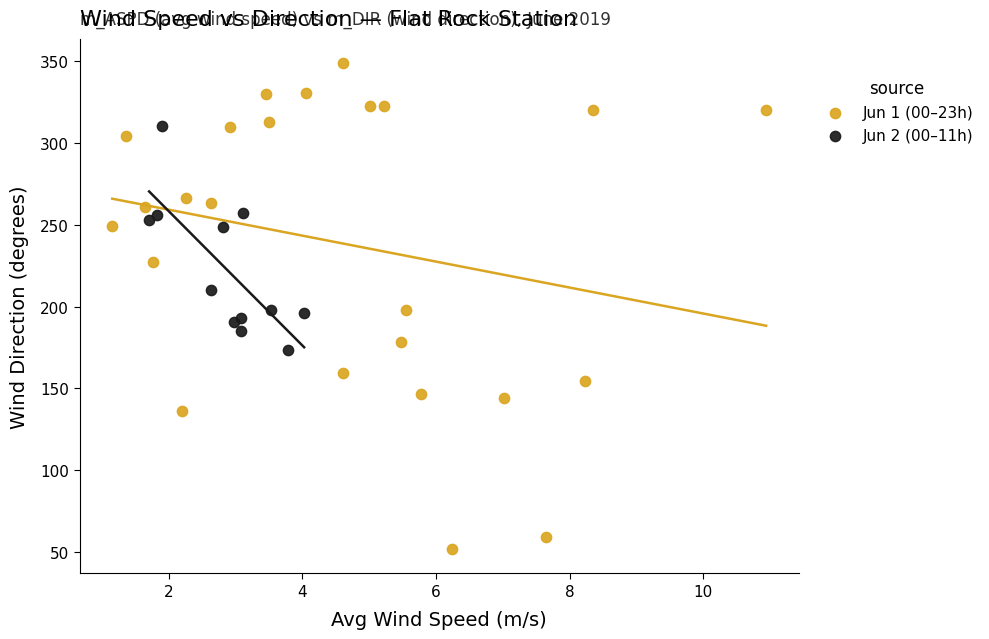

Which series contains the lowest Y value?

Jun 1 (00–23h)